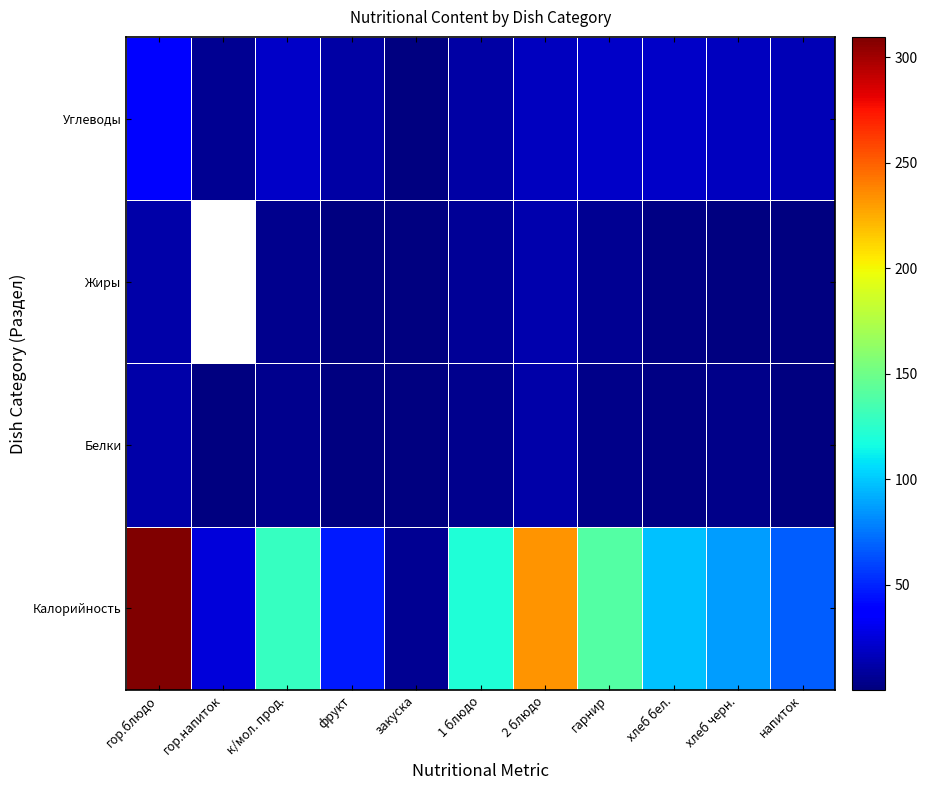

Reading left to right, transcribe all the data shown in this chart.

Калорийность: гор.блюдо=309.7	гор.напиток=25.1	к/мол. прод.=129.0	фрукт=47.0	закуска=6.0	1 блюдо=120.9	2 блюдо=233.2	гарнир=139.4	хлеб бел.=97.9	хлеб черн.=86.2	напиток=66.9
Белки: гор.блюдо=11.1	гор.напиток=0.3	к/мол. прод.=4.2	фрукт=0.4	закуска=0.5	1 блюдо=4.4	2 блюдо=11.5	гарнир=3.2	хлеб бел.=1.6	хлеб черн.=2.7	напиток=1.0
Жиры: гор.блюдо=11.9	гор.напиток=0.0	к/мол. прод.=3.8	фрукт=0.4	закуска=0.1	1 блюдо=6.6	2 блюдо=13.2	гарнир=5.2	хлеб бел.=1.4	хлеб черн.=0.3	напиток=0.1
Углеводы: гор.блюдо=39.6	гор.напиток=6.0	к/мол. прод.=19.5	фрукт=9.8	закуска=1.0	1 блюдо=10.3	2 блюдо=17.1	гарнир=19.8	хлеб бел.=19.5	хлеб черн.=18.1	напиток=15.7